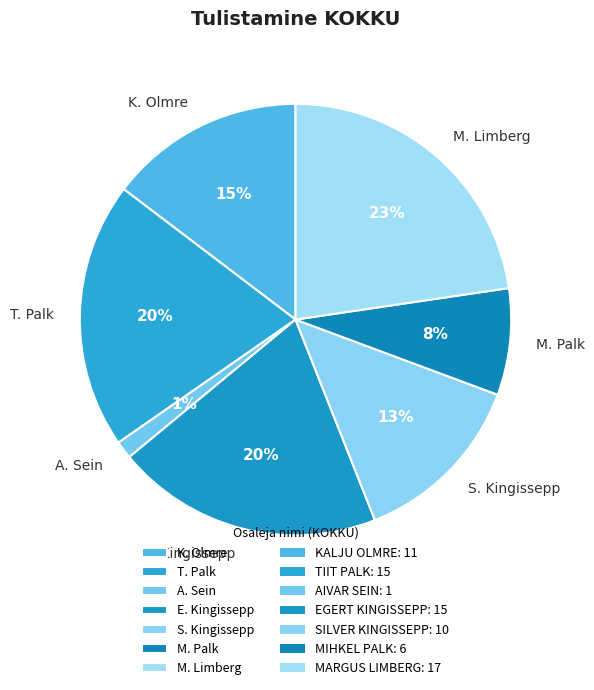

Is the sum of K. Olmre and E. Kingissepp greater than half?

No